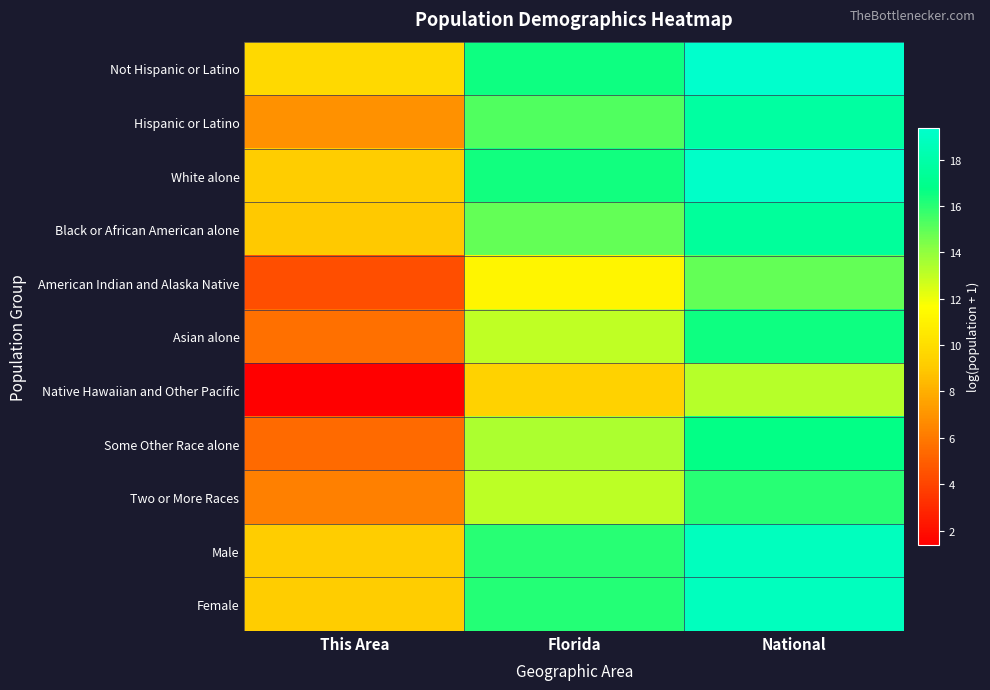

At which category is the sum across all series the highest?

National